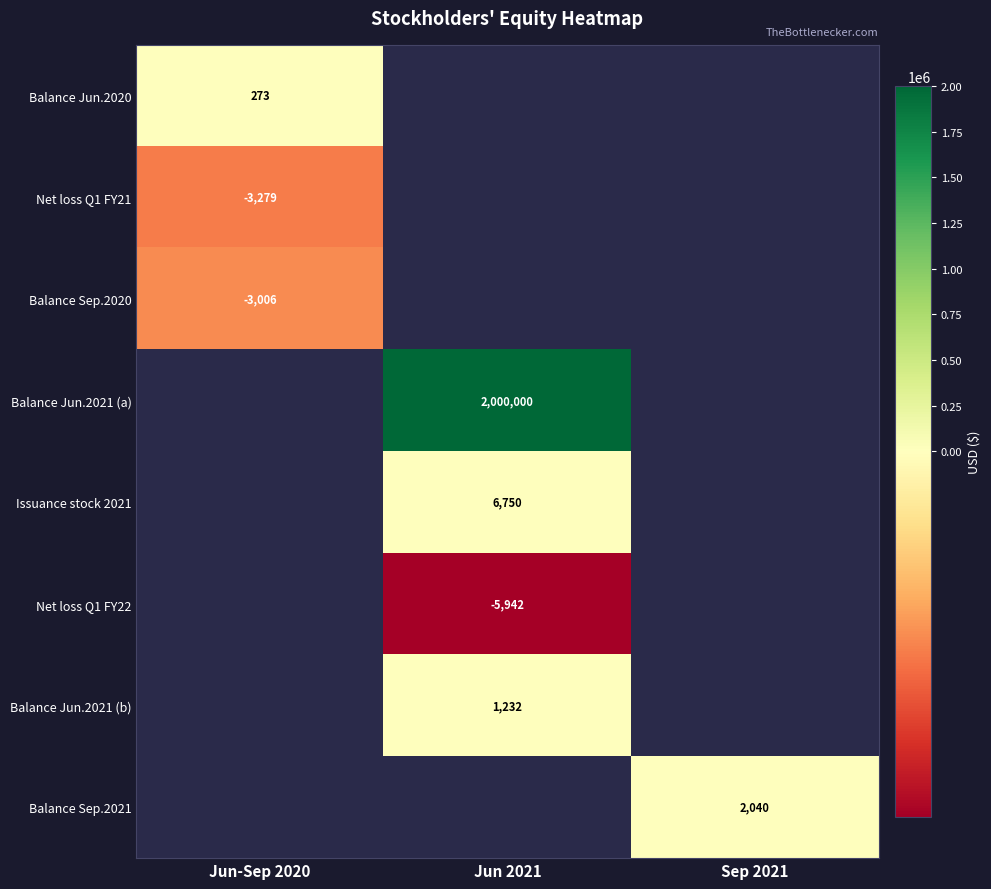

Is it true that Balance Sep.2021 equals 2655.0 at Sep 2021?

False